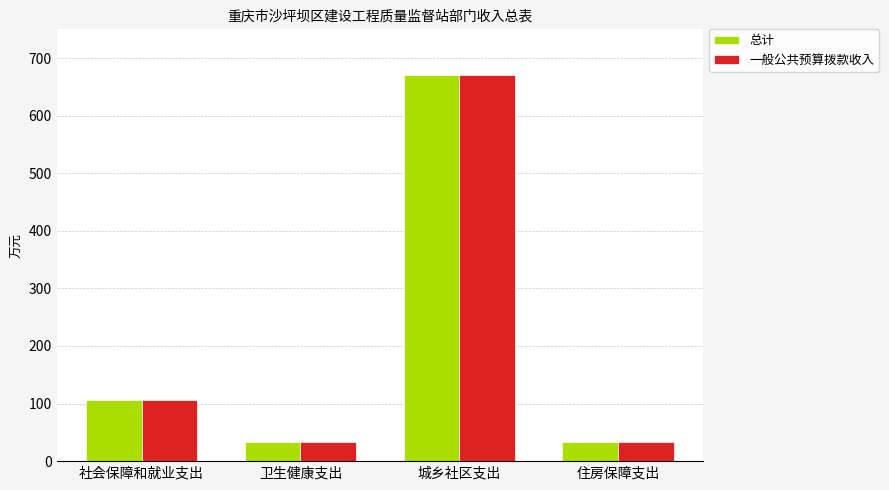

What is the difference between the maximum and minimum values in the 总计 series?

637.3